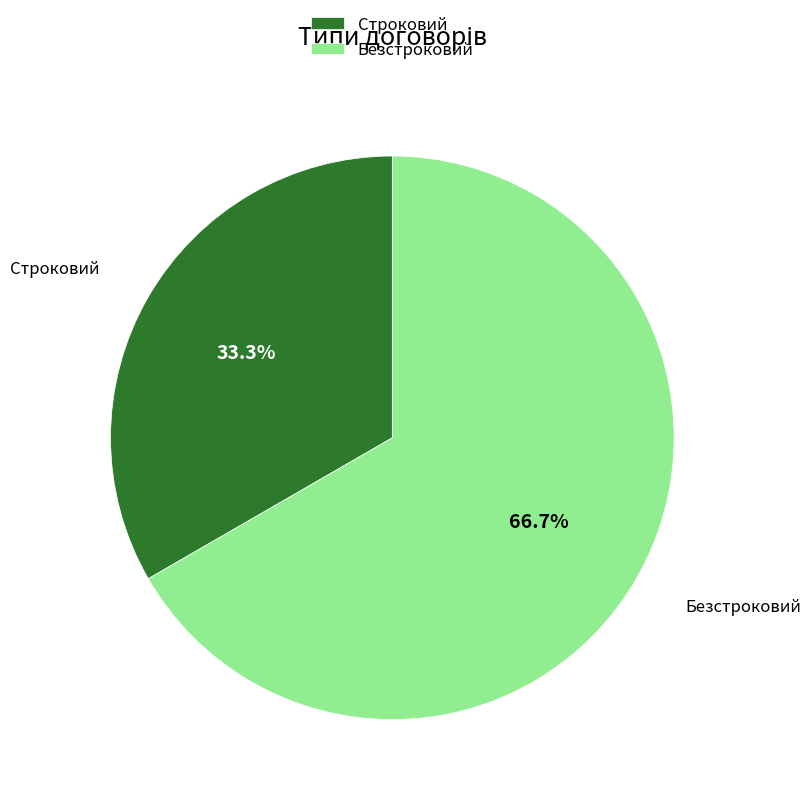

Which category accounts for the majority?

Безстроковий